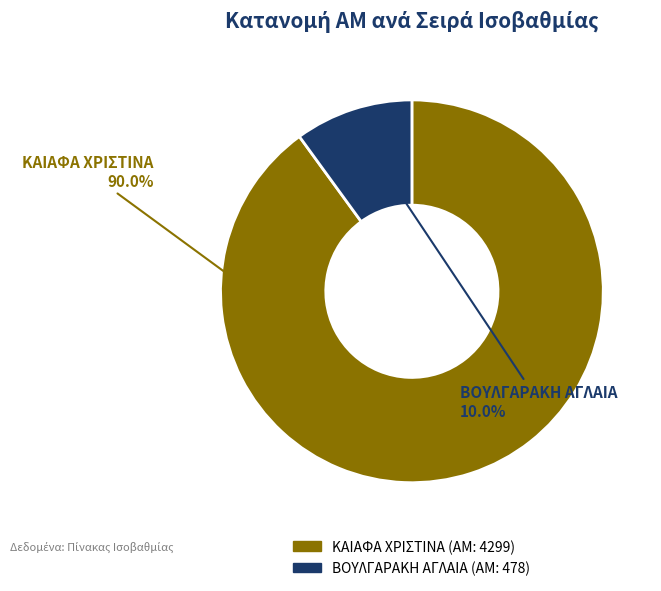

Which category accounts for the majority?

ΚΑΙΑΦΑ ΧΡΙΣΤΙΝΑ